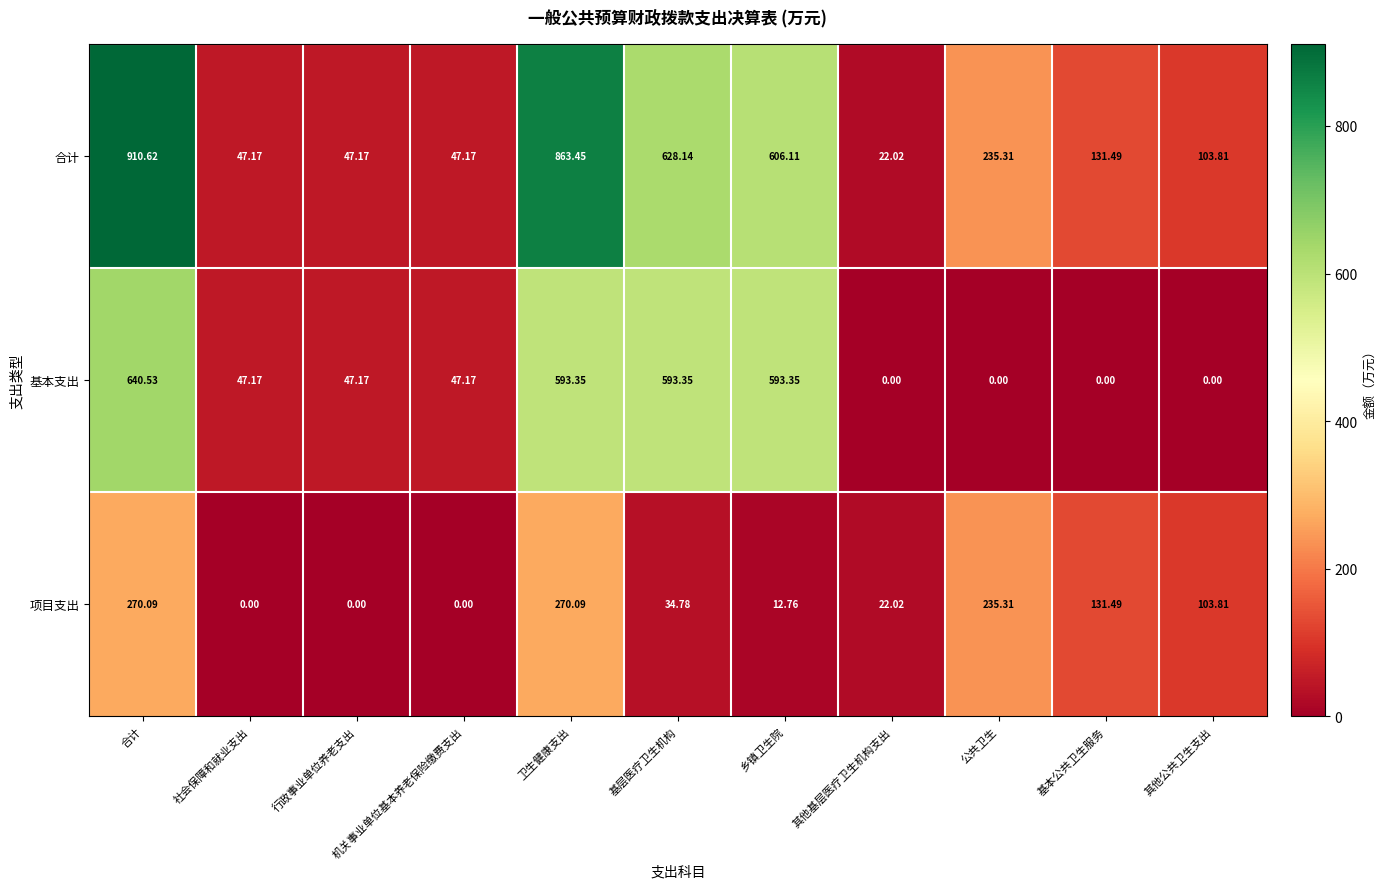

Which series has the largest total across all categories?

合计